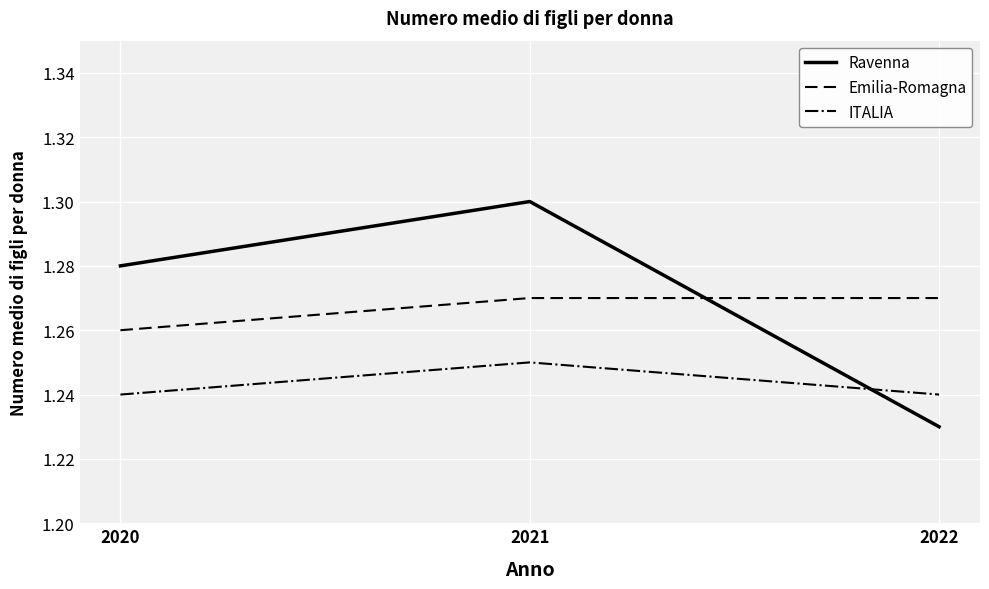

At which label is Emilia-Romagna closest to 1?

2020